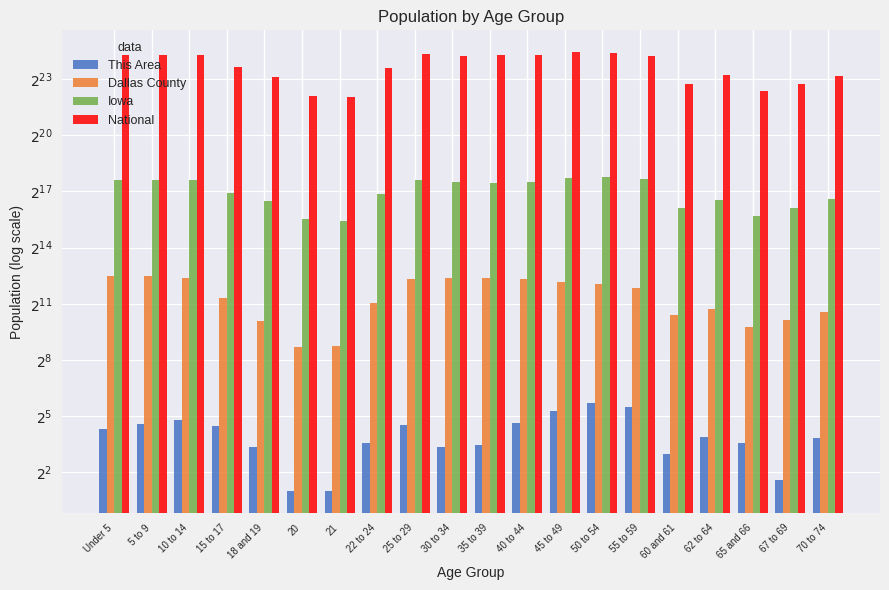

Is the value of National at 30 to 34 greater than the value of Iowa at 22 to 24?

Yes